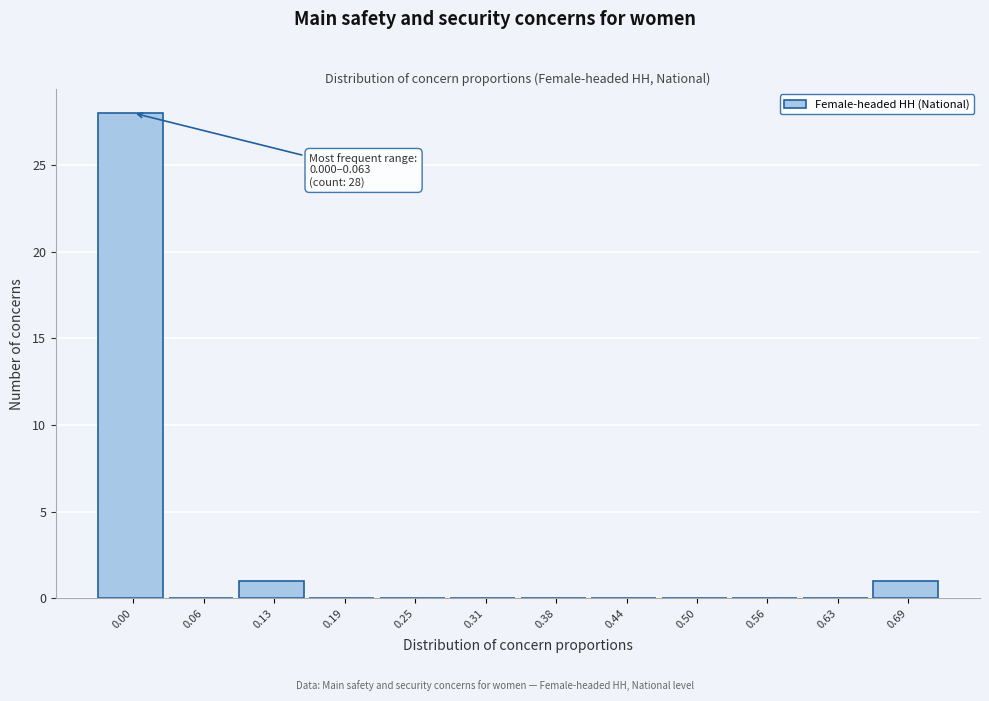

Reading left to right, list all the values displayed in this chart.

0.00=28	0.06=0	0.13=1	0.19=0	0.25=0	0.31=0	0.38=0	0.44=0	0.50=0	0.56=0	0.63=0	0.69=1